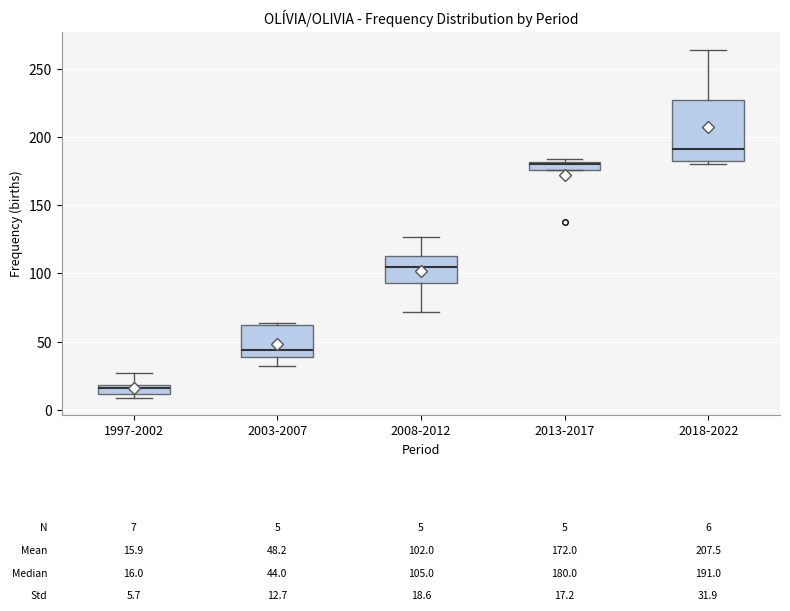

Which box has the highest median line?

2018-2022